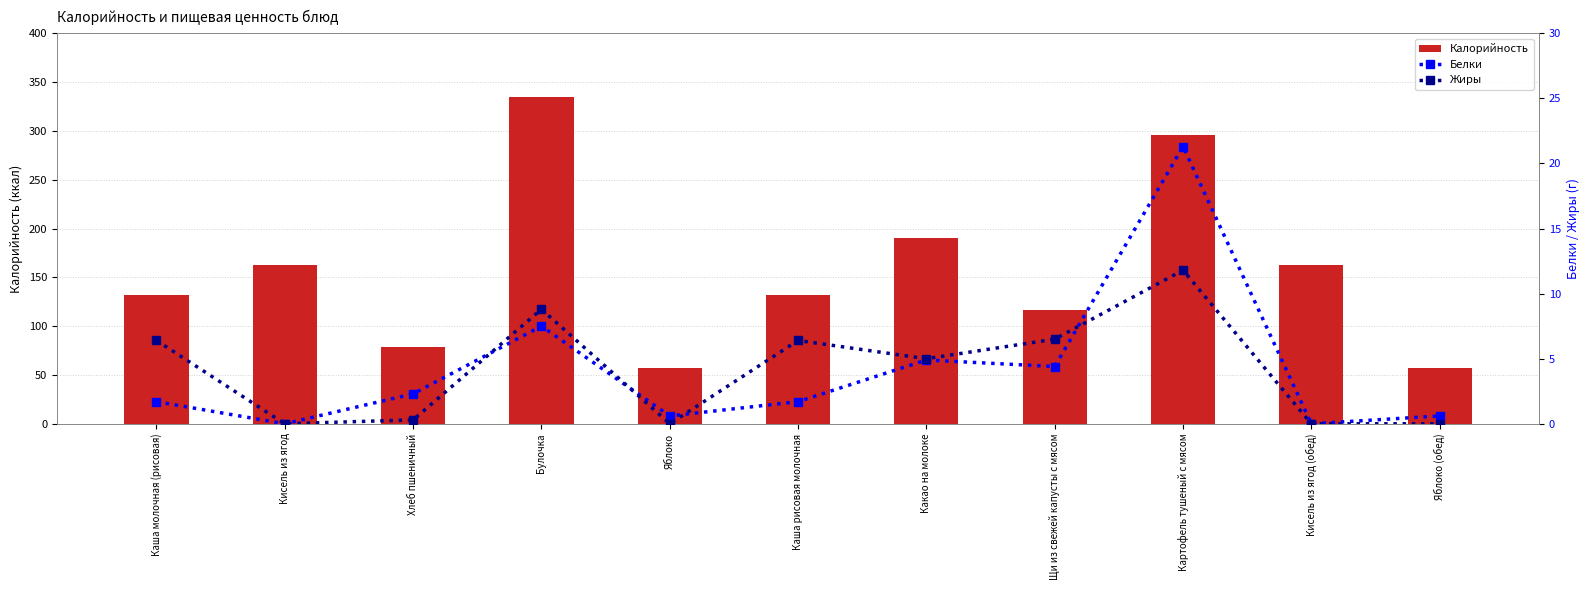

Is the value of Белки at Кисель из ягод greater than the value of Жиры at Кисель из ягод?

No